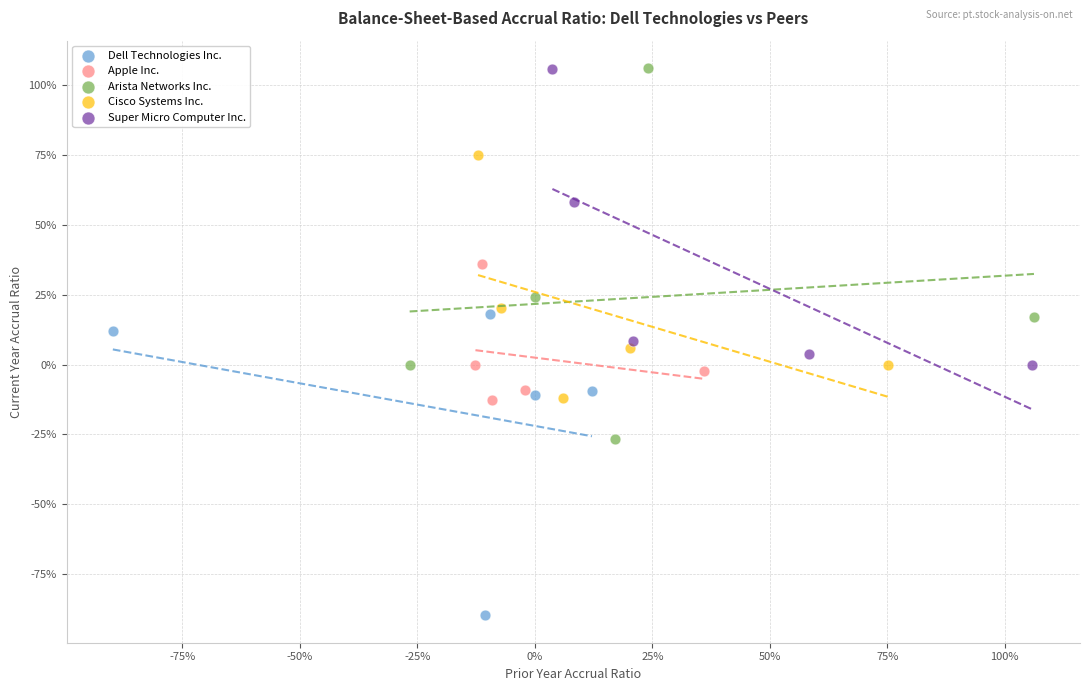

Which series has the widest spread of Y values?

Arista Networks Inc.